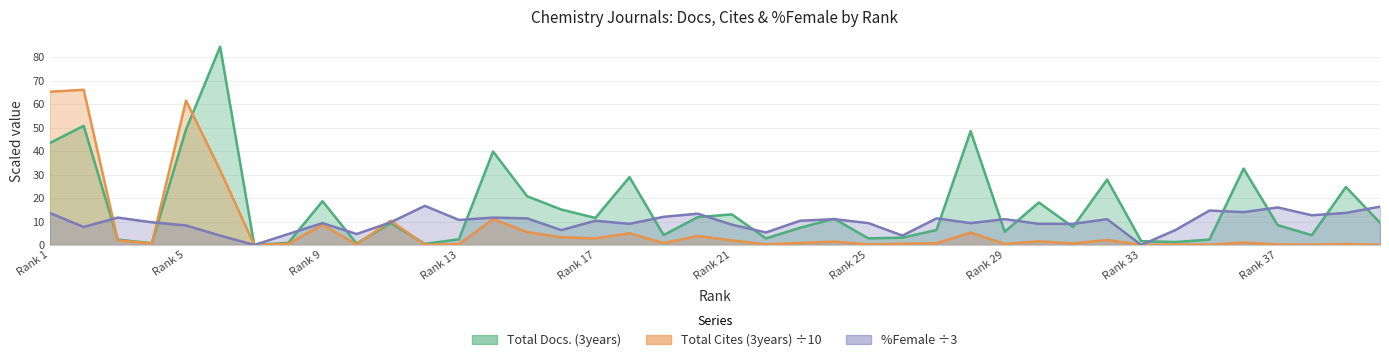

What is the average value of the Total Docs. (3years) series?

15.9